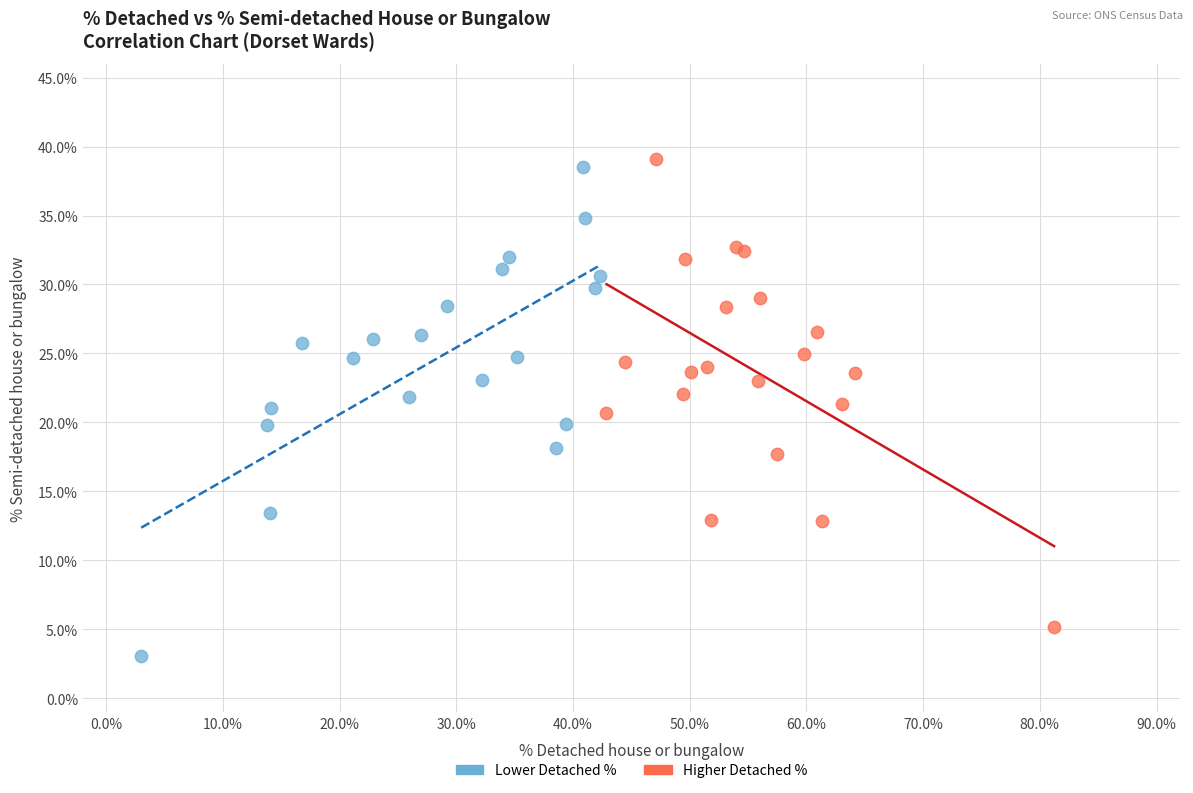

What are all the series names shown in the legend?

Lower Detached %, Higher Detached %